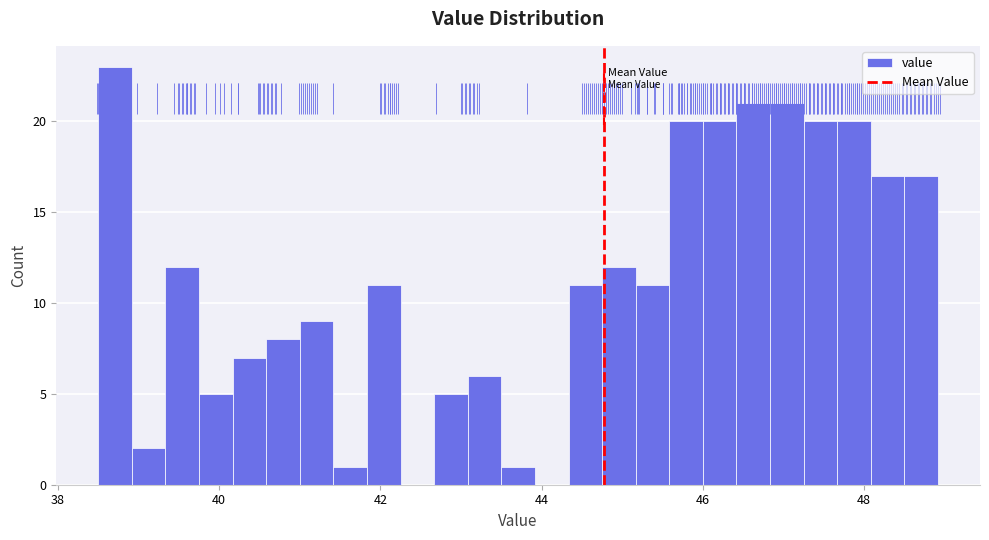

Read against the x-axis, roughly where is the centre of the tallest bar?

38.8